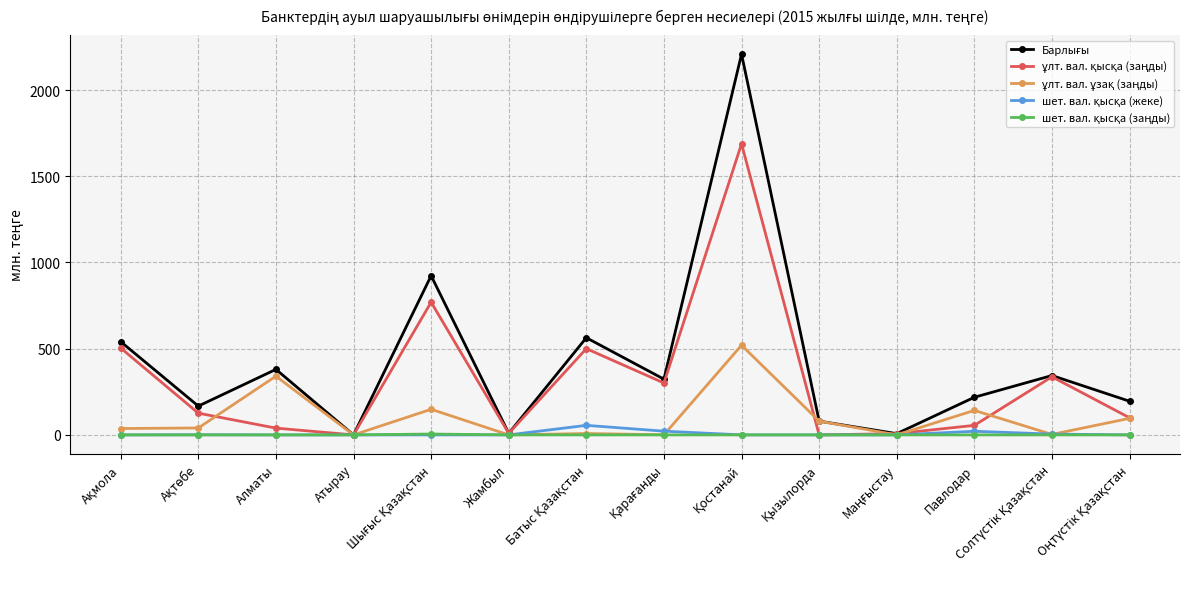

What is the difference between the highest and lowest values at Қарағанды?

323.2